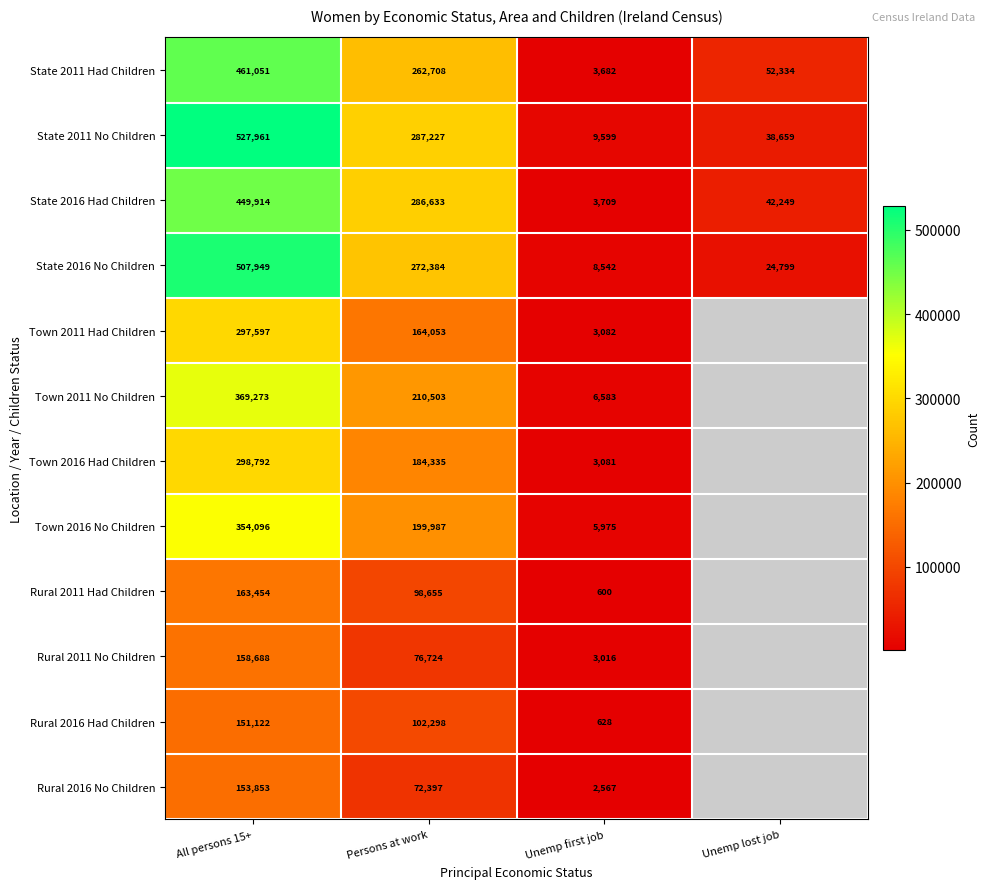

What is the spread (max minus min) of values at Unemp first job?

8999